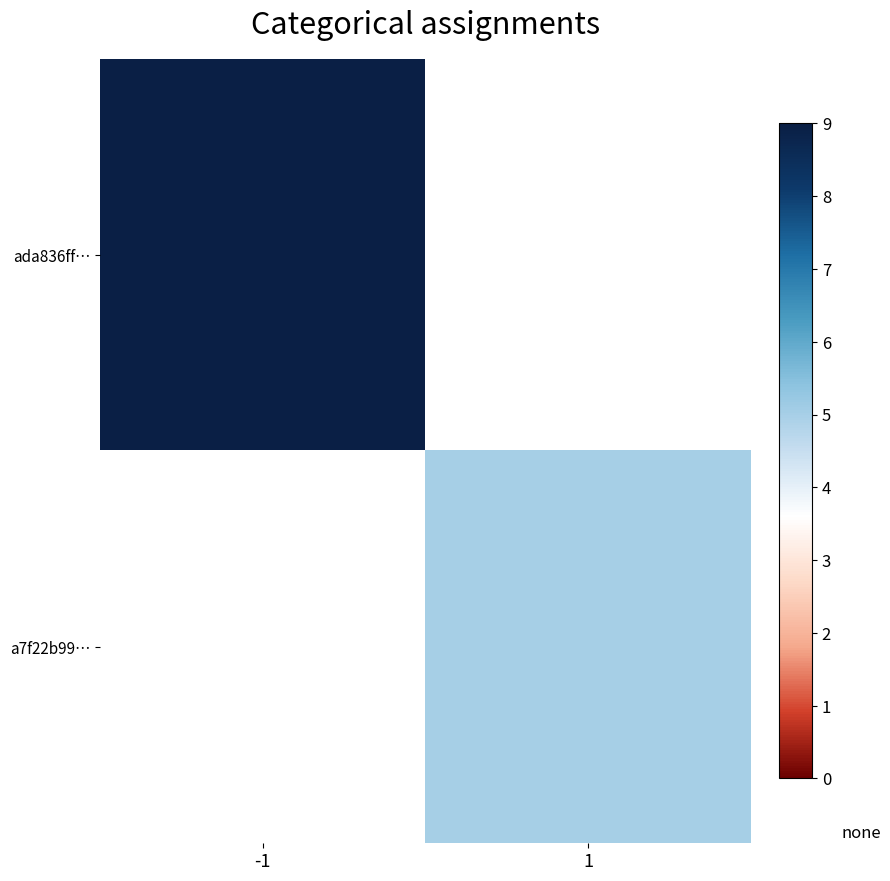

True or false: ada836ff… has a value of 14.3 at -1.

False